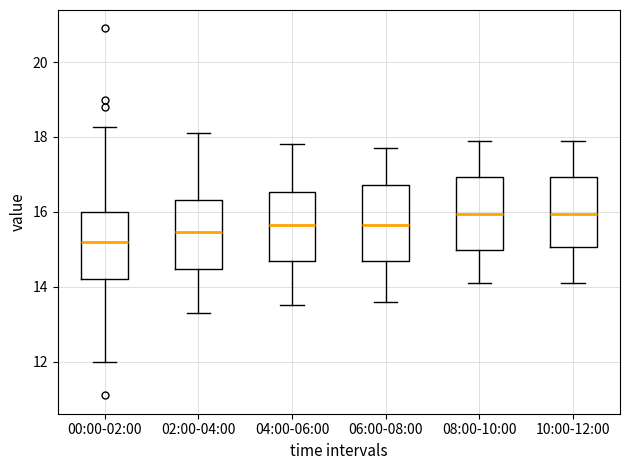

Where does the upper whisker of the box for 10:00-12:00 end on the y-axis? The values are not printed on the chart, so give them approximately, as read against the axis.

18.0